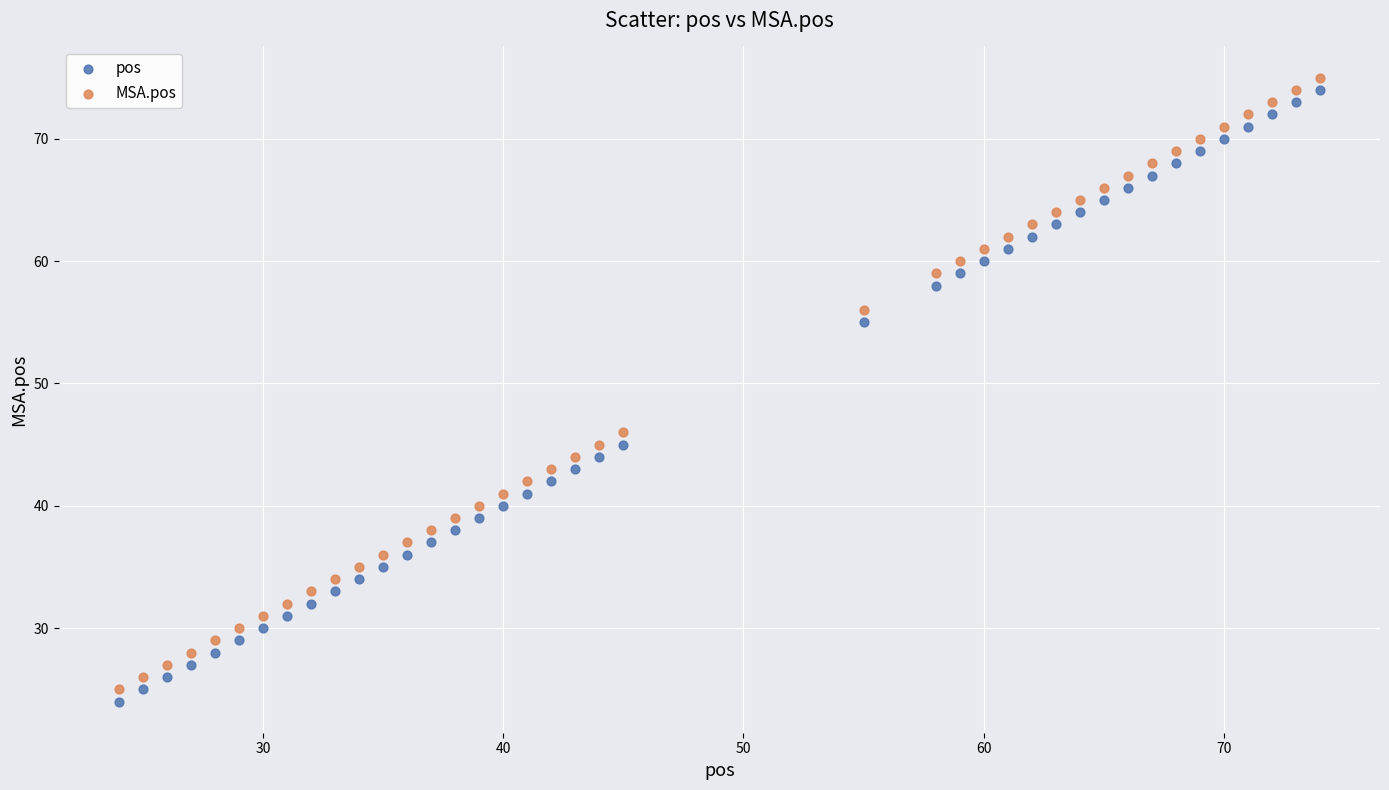

Which series contains the lowest Y value?

pos